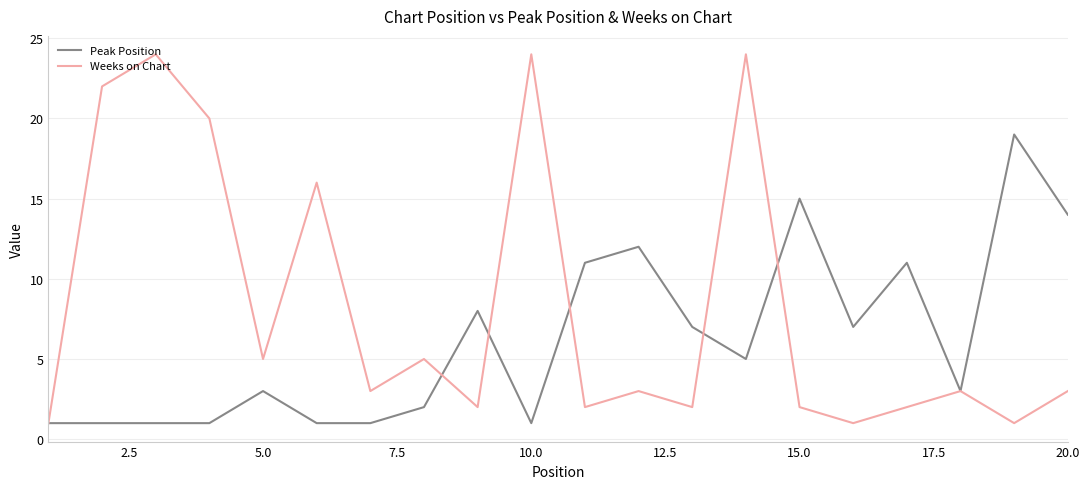

Which series has the largest total across all categories?

Weeks on Chart